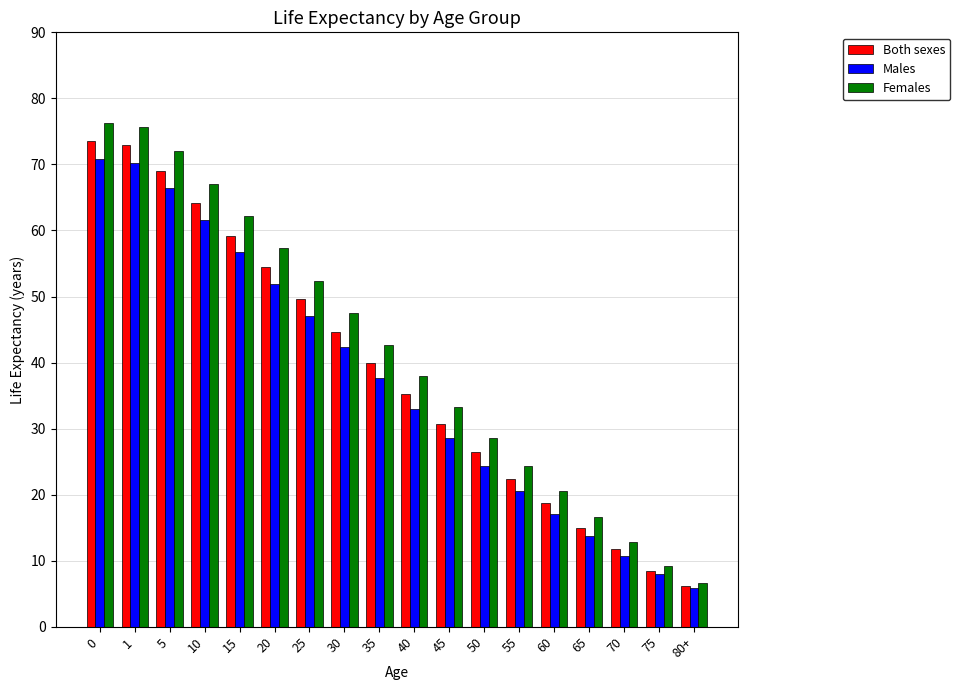

What are all the series names shown in the legend?

Both sexes, Males, Females